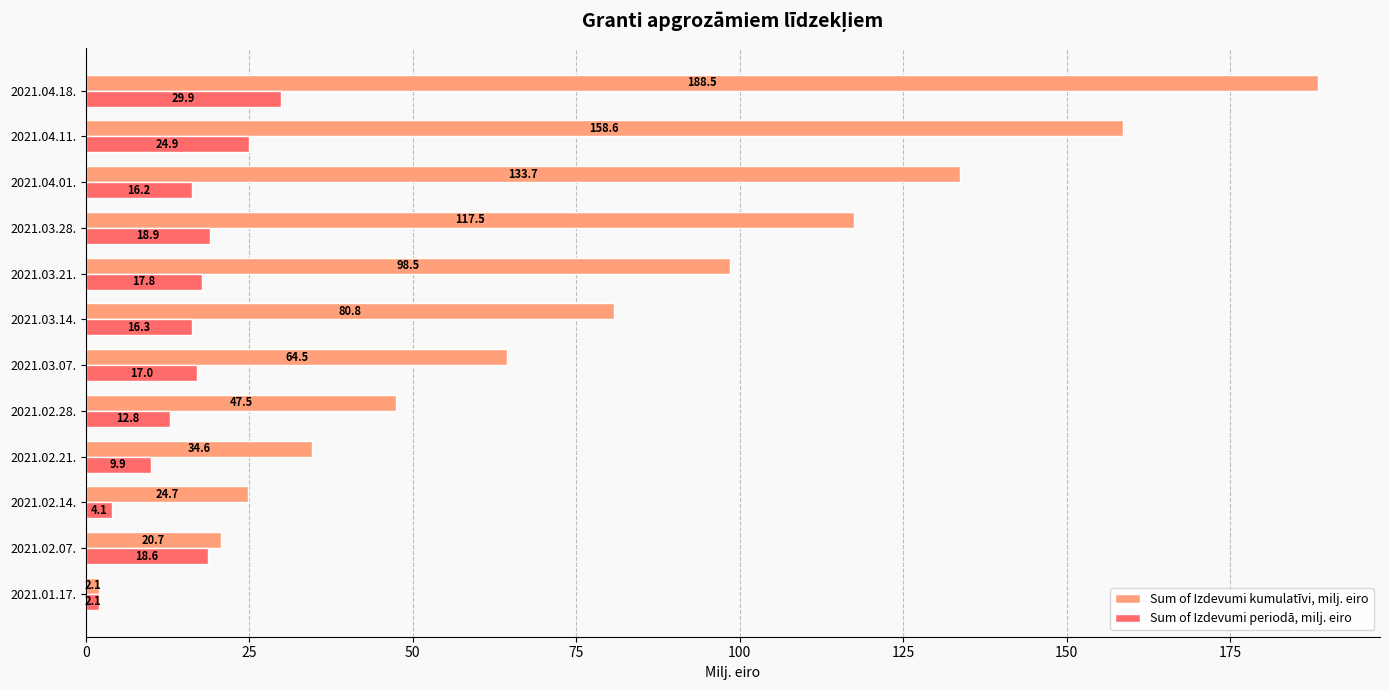

At which label is Sum of Izdevumi kumulatīvi, milj. eiro closest to 95?

2021.03.21.